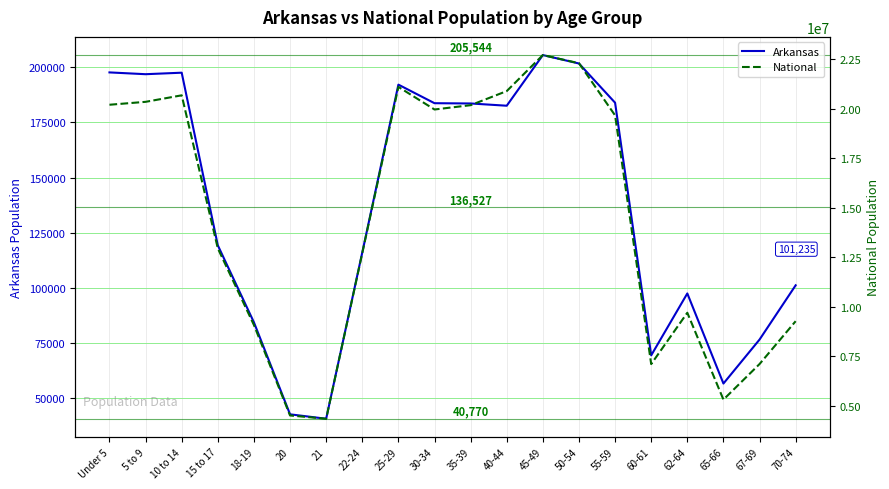

Rank the categories by National value from lowest to highest.

21, 20, 65-66, 60-61, 67-69, 18-19, 70-74, 62-64, 22-24, 15 to 17, 55-59, 30-34, 35-39, Under 5, 5 to 9, 10 to 14, 40-44, 25-29, 50-54, 45-49